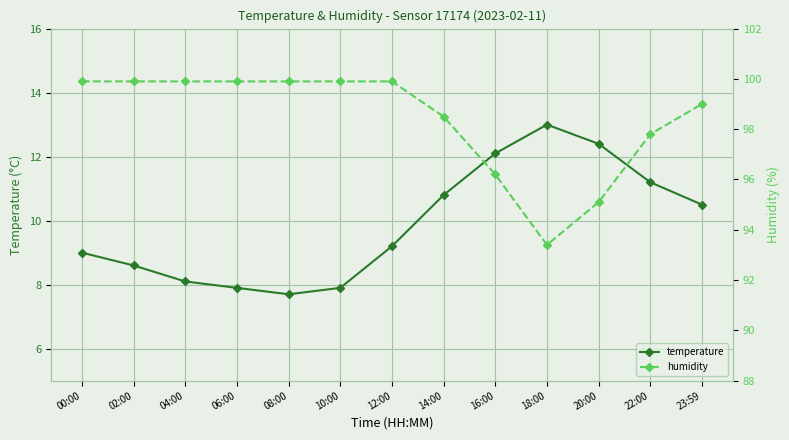

What is the difference between the highest and lowest values at 22:00?

86.6